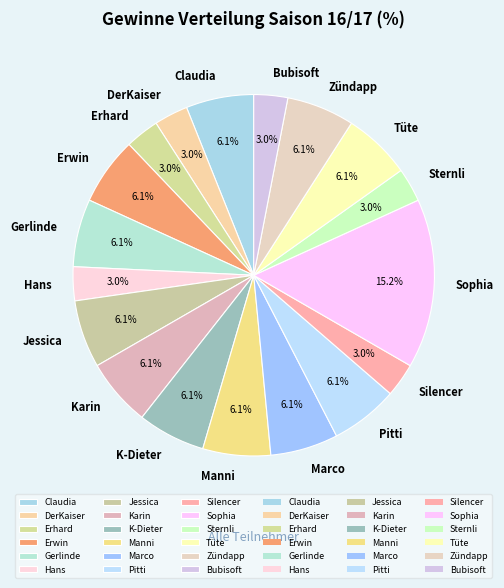

What is the largest slice in the pie chart?

Sophia